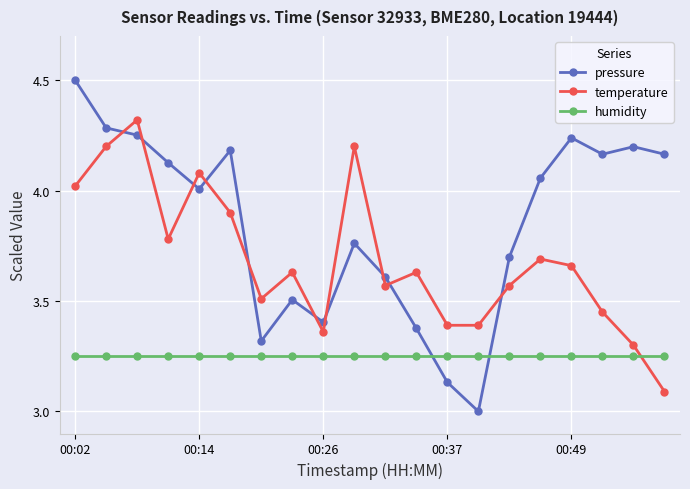

How many intersections are there between temperature and pressure?

10